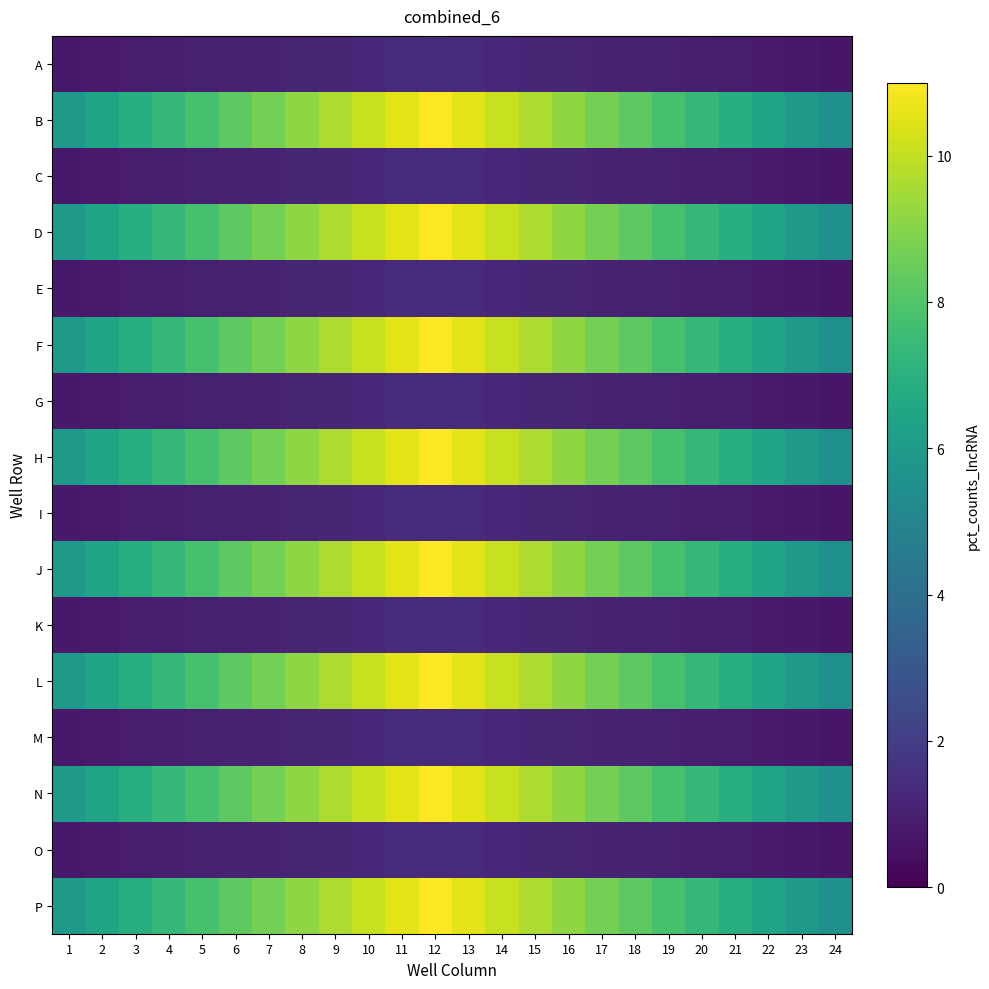

Count the number of data series in this chart.

16